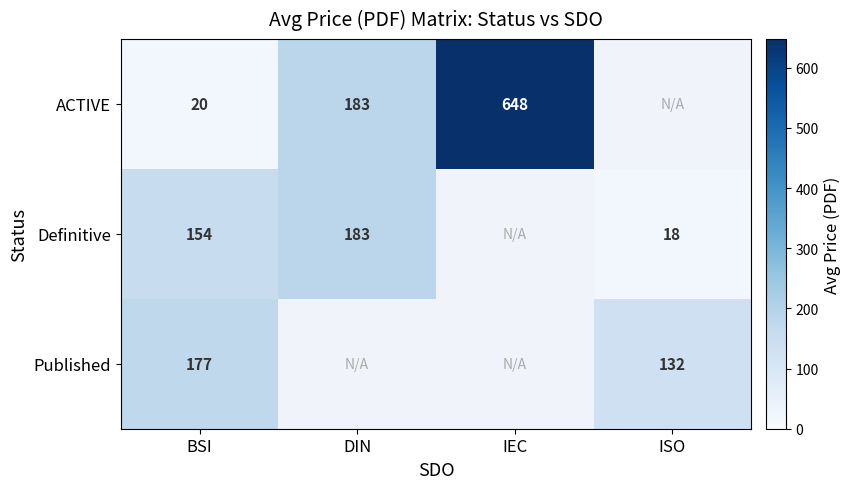

Is it true that Definitive equals 75.1 at DIN?

False